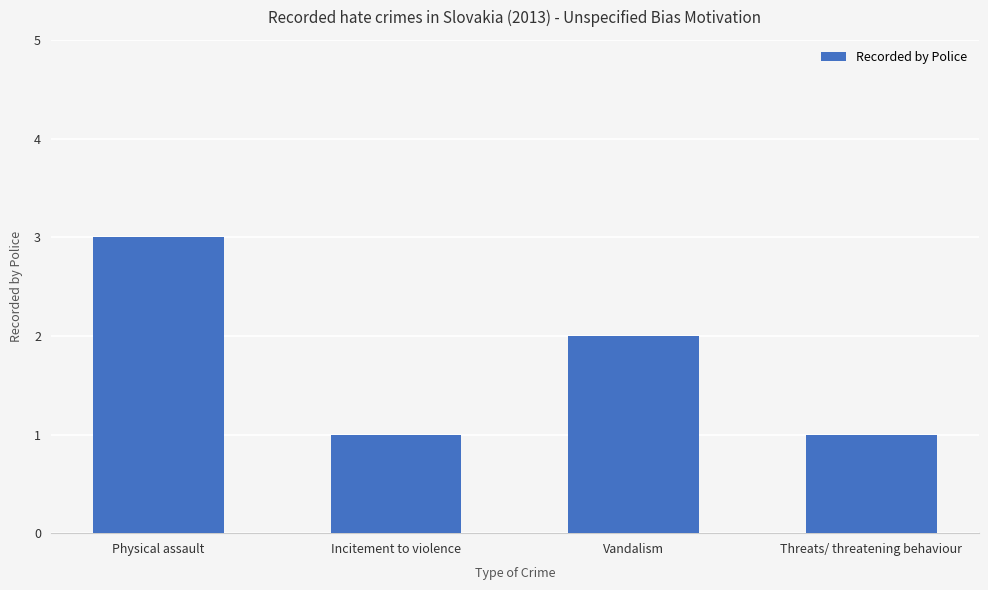

Is it true that the value at Threats/ threatening behaviour is 0?

False